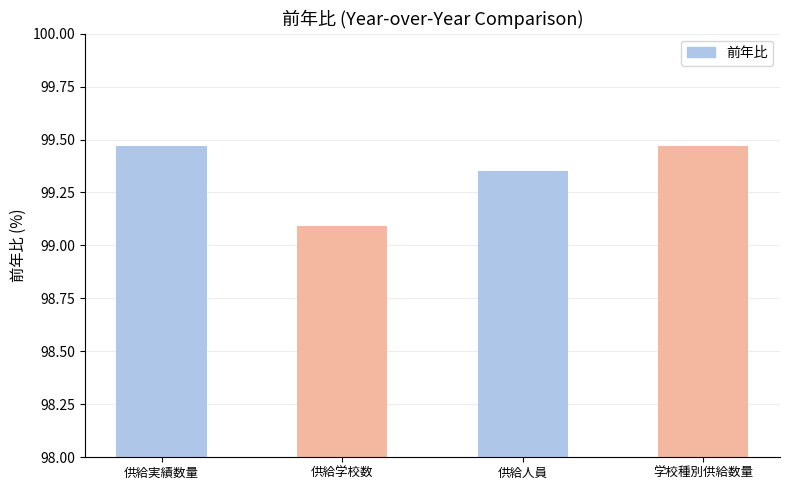

What is the change in value from 供給学校数 to 学校種別供給数量?

+0.4